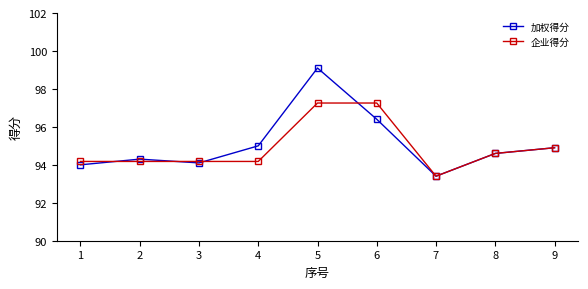

Which series has the widest spread of values?

加权得分